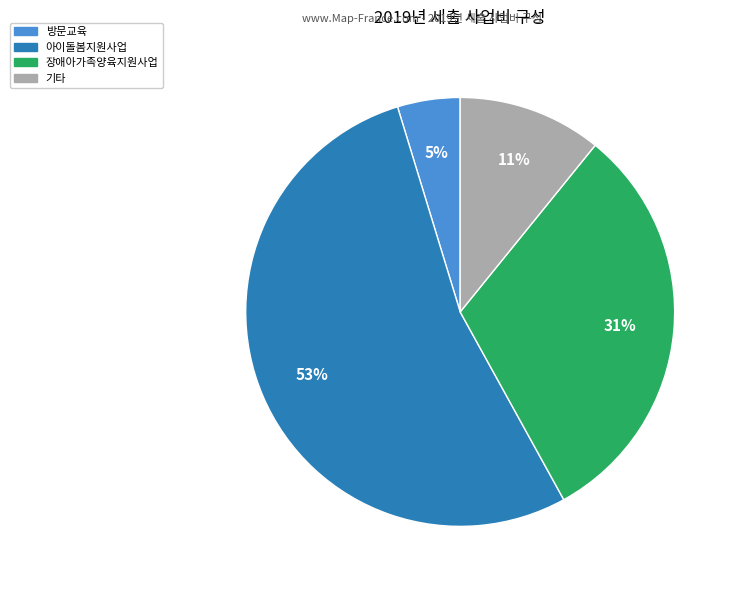

To the nearest percent, what is the average slice percentage?

25%